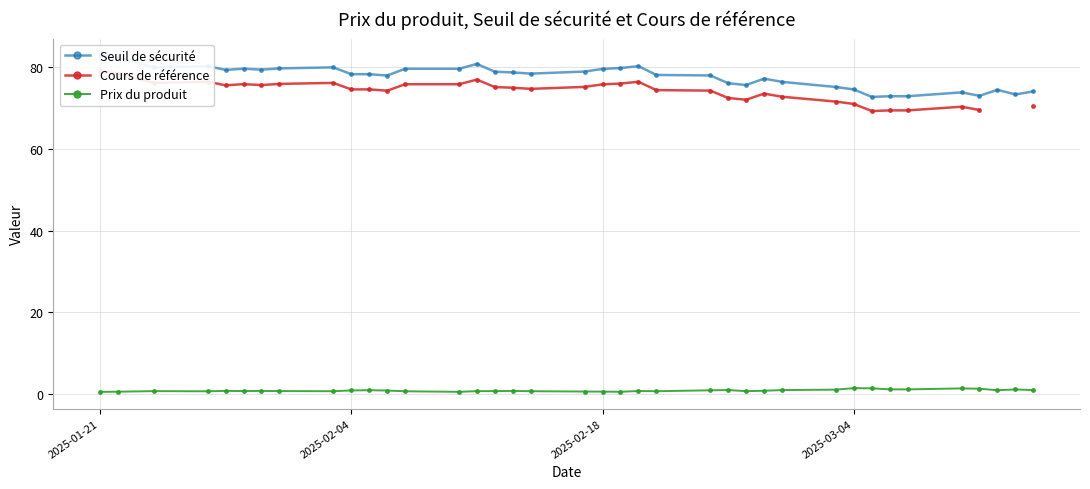

True or false: Cours de référence and Seuil de sécurité cross at least once.

False